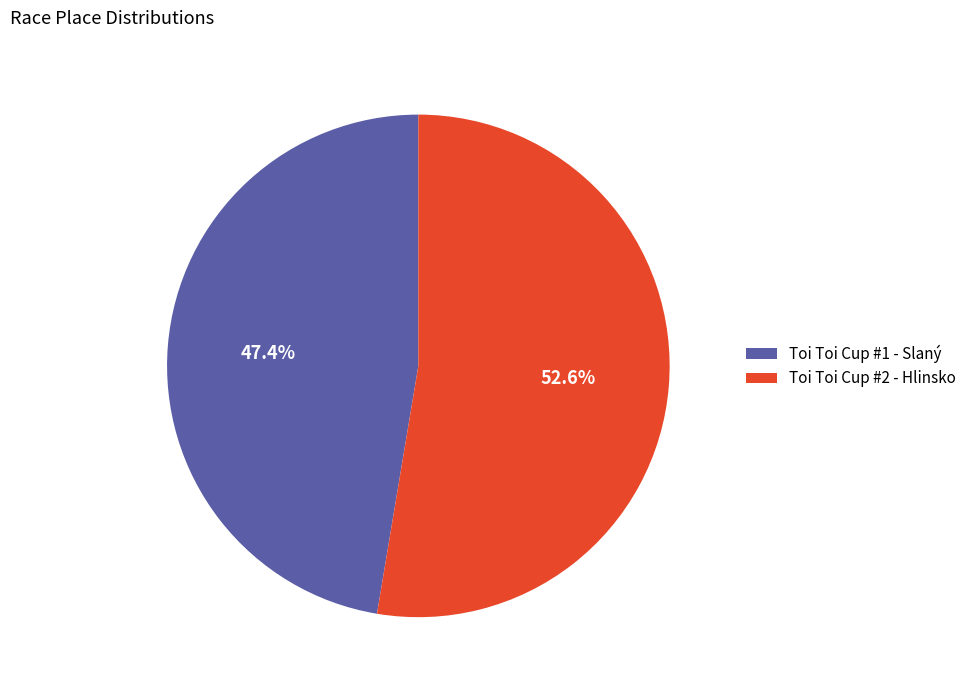

How many slices are in this pie chart?

2